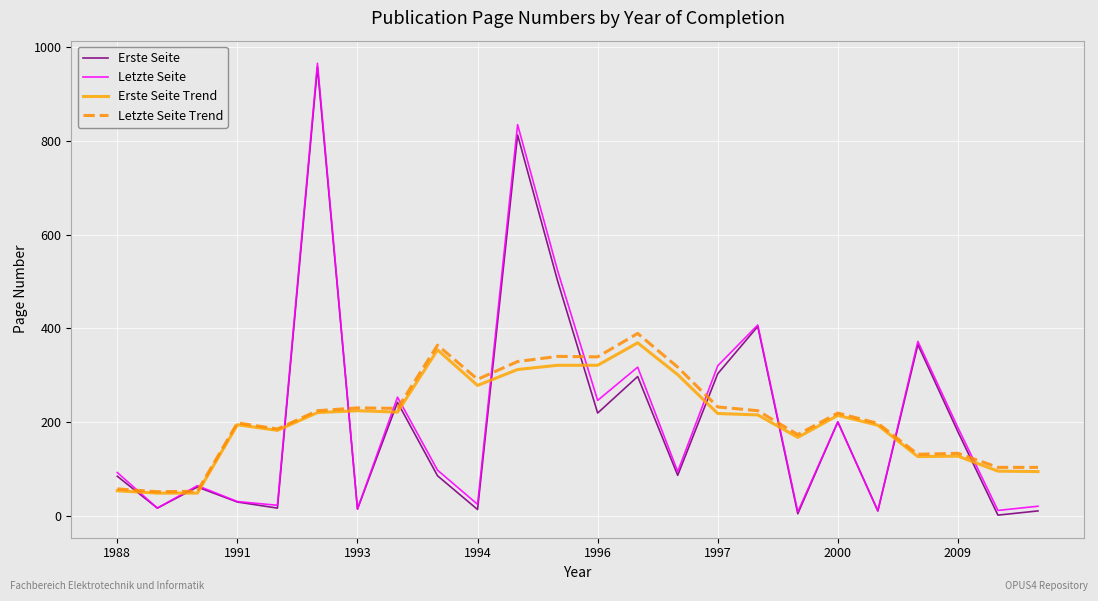

How many values in the Letzte Seite series are below 97?

12